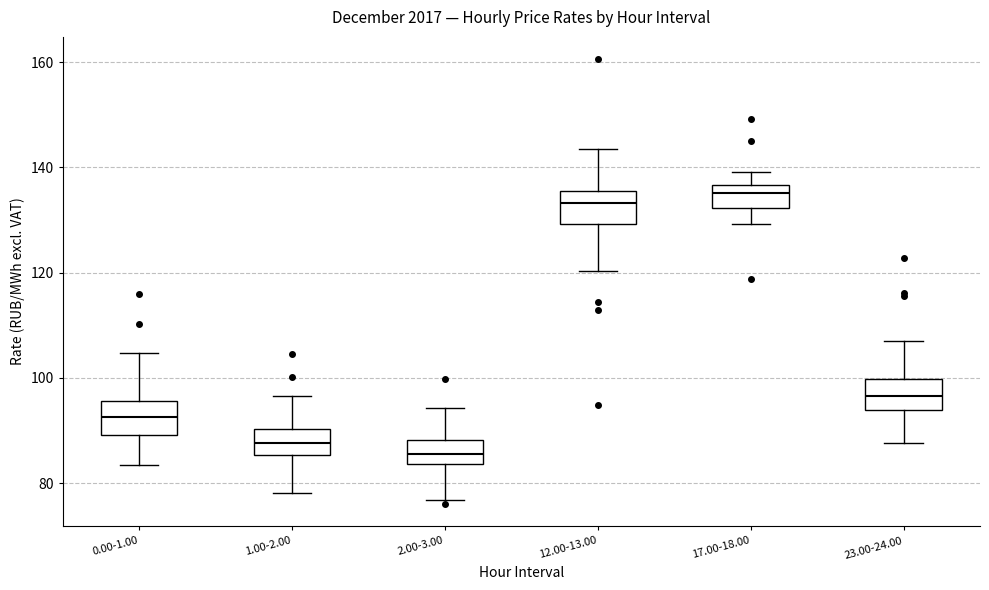

Reading left to right, transcribe this box plot: for each box, give where its median line is, the range the box spans, and where its two whiskers end, as read against the y-axis. The values are not printed on the chart, so give them approximately, as read against the axis.

0.00-1.00: median 92, box 90 to 96, whiskers 84 to 104
1.00-2.00: median 88, box 86 to 90, whiskers 78 to 96
2.00-3.00: median 86, box 84 to 88, whiskers 76 to 94
12.00-13.00: median 134, box 130 to 136, whiskers 120 to 144
17.00-18.00: median 136 (inside the box), box 132 to 136, whiskers 130 to 140
23.00-24.00: median 96, box 94 to 100, whiskers 88 to 106